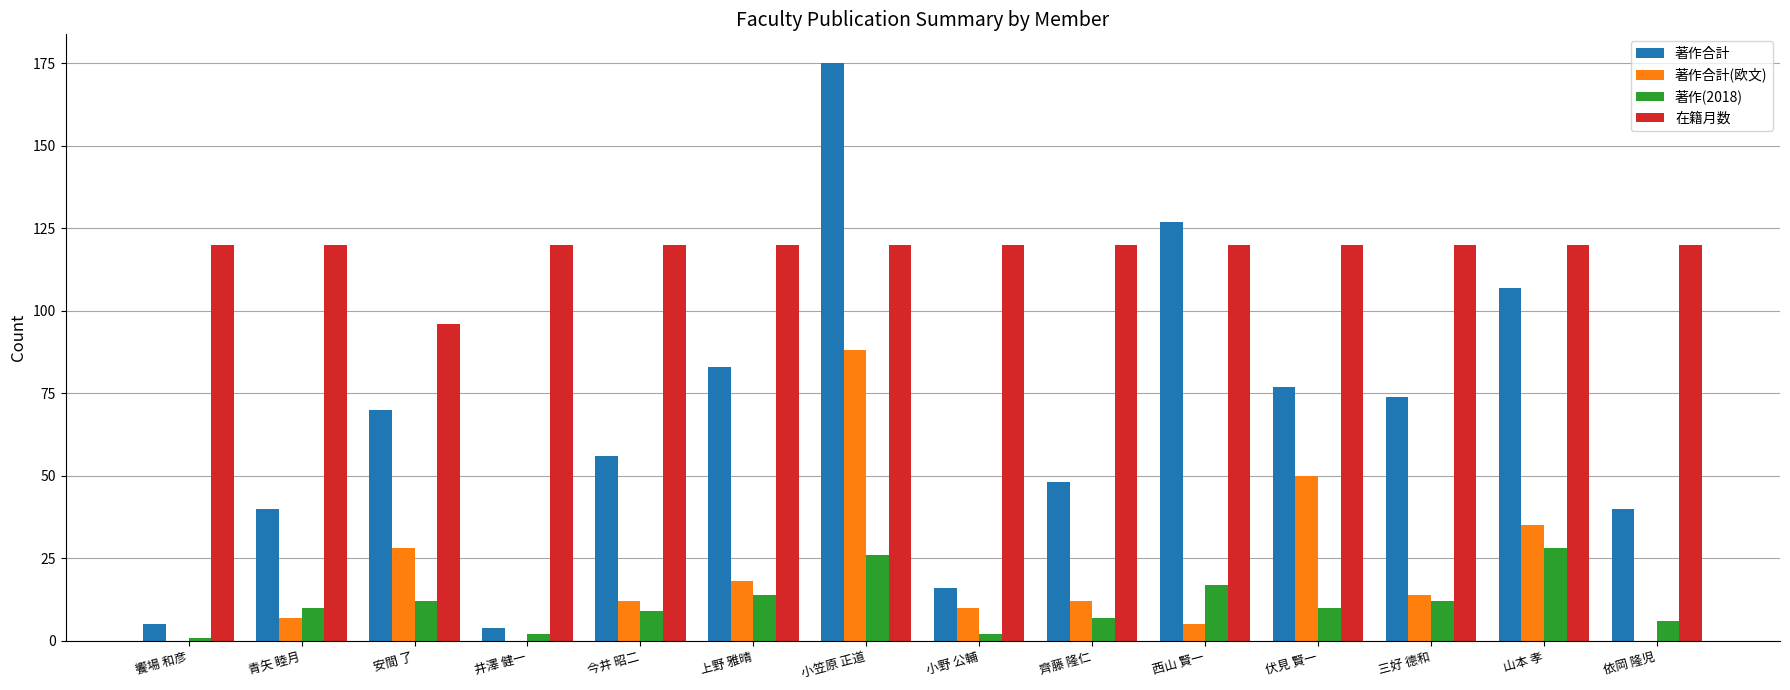

Which series changed the most between 饗場 和彦 and 依岡 隆児?

著作合計